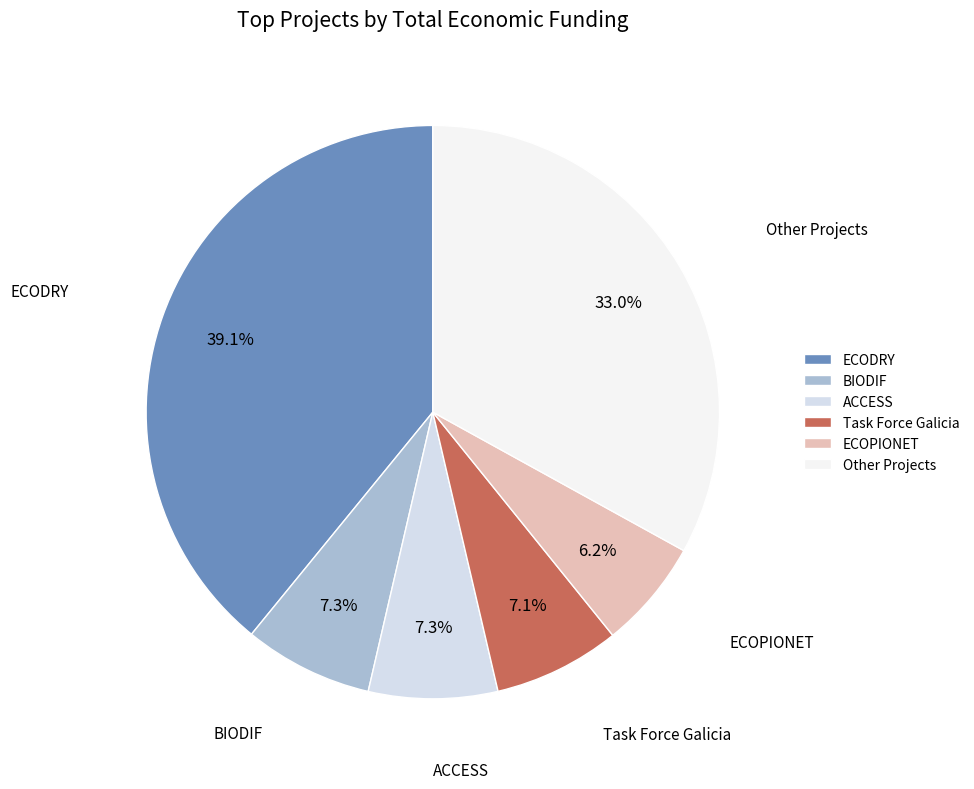

How many segments does this pie chart have?

6